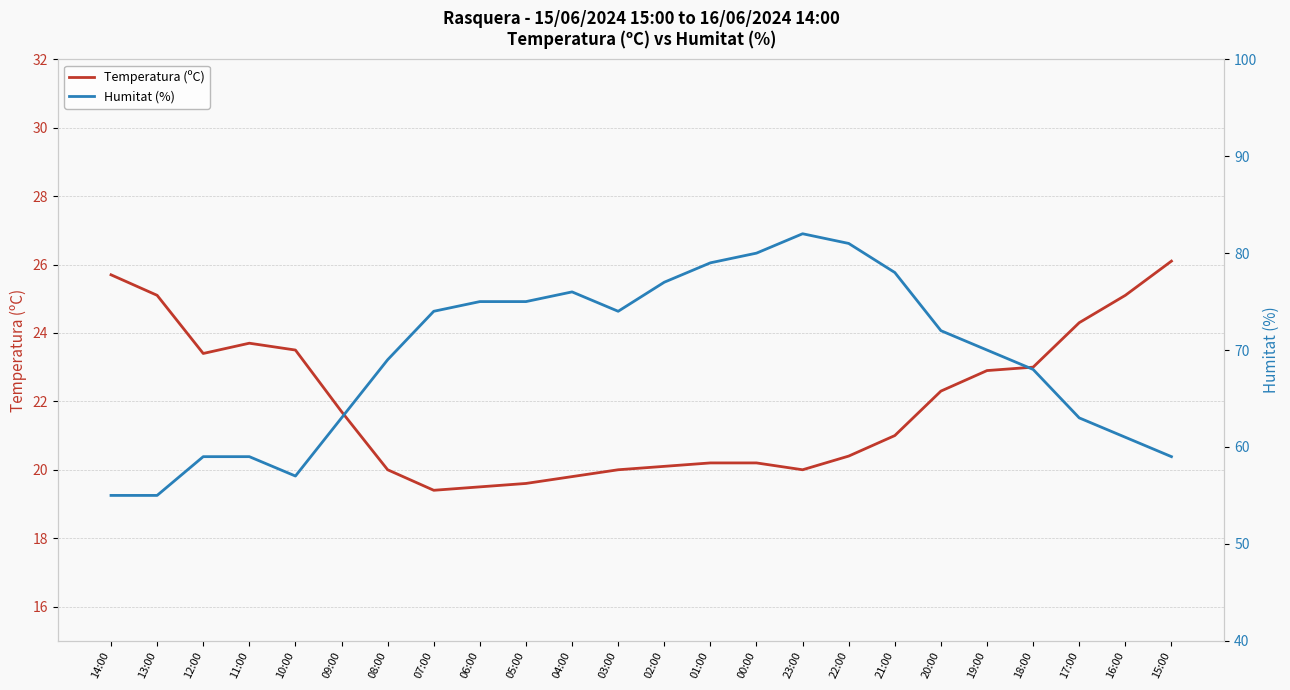

How many series are shown in this chart?

2